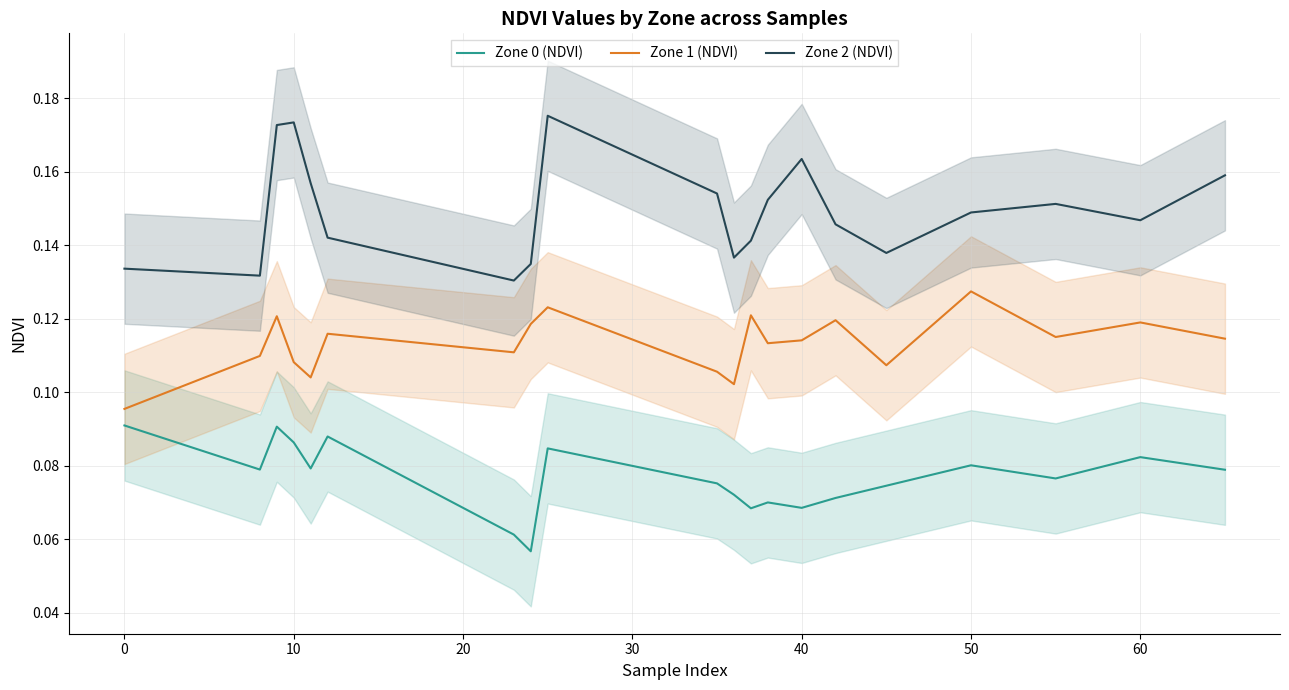

Where is Zone 1 (NDVI) nearest to the value 0?

0